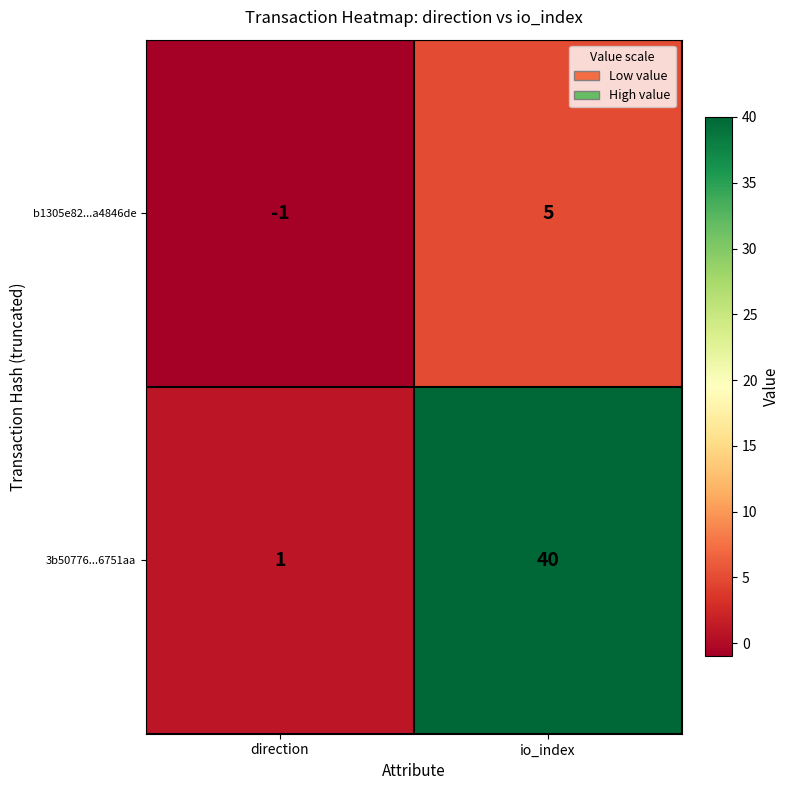

What is the maximum value shown in the chart?

40